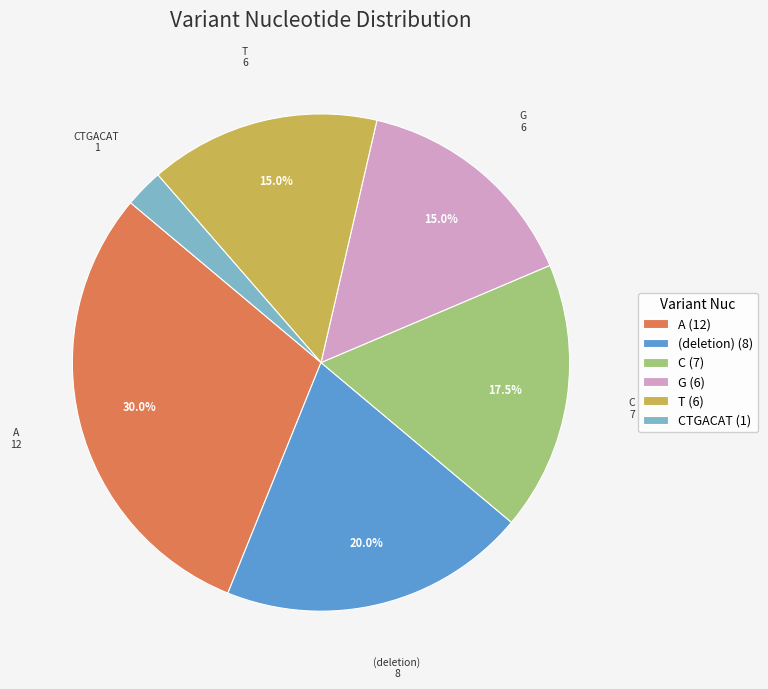

Which has a higher value, T (6) or (deletion) (8)?

(deletion) (8)